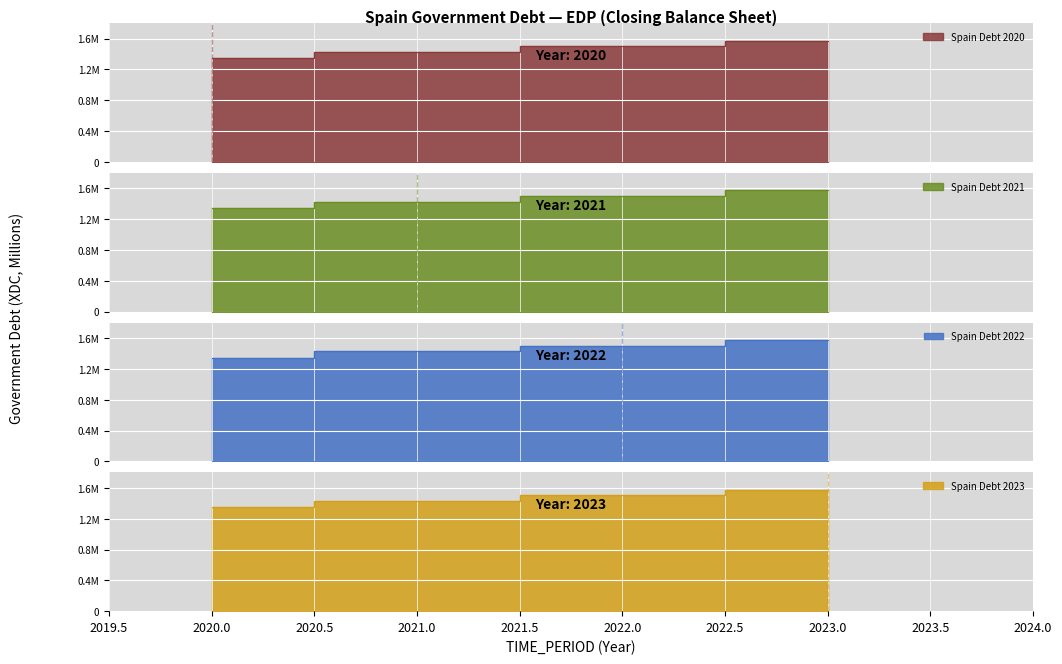

True or false: the data shows 386038 at 2021.

False